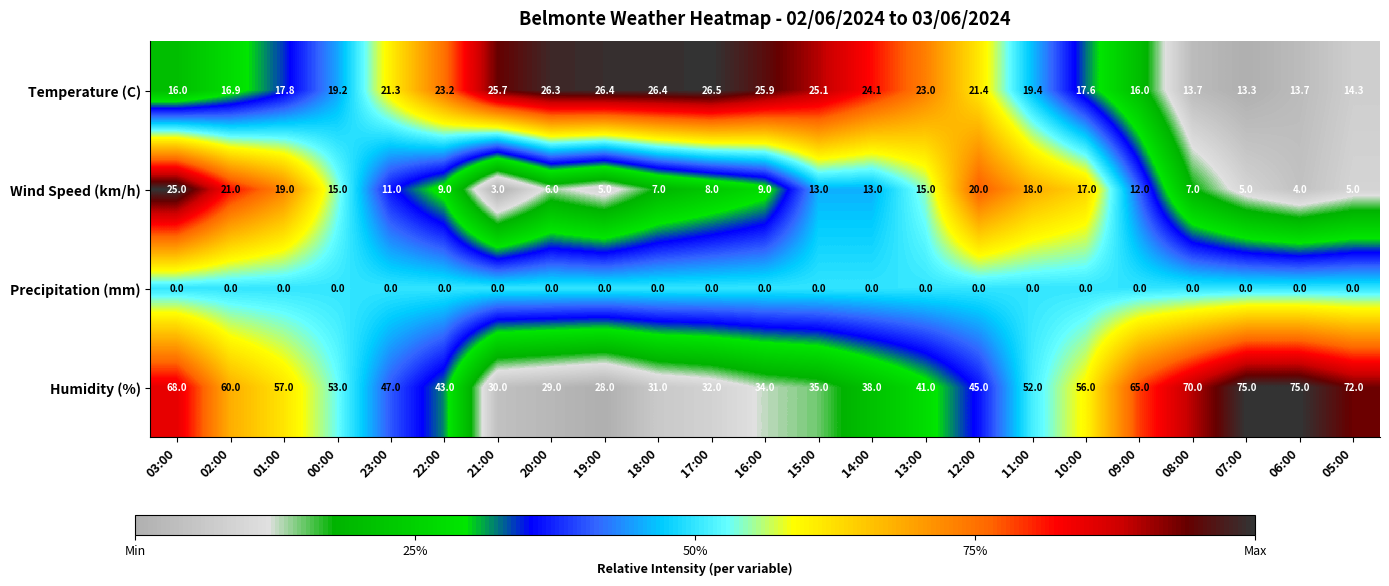

Which series has the largest range (max minus min)?

Humidity (%)